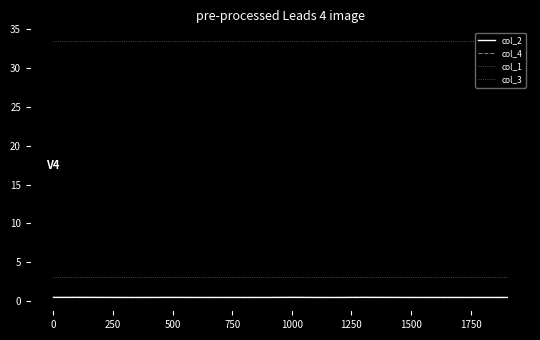

Reading right to left, list all the values displayed in this chart.

col_2: 0.5	0.5	0.5	0.5	0.5	0.5	0.5	0.5	0.5	0.5	0.5	0.5	0.5	0.5	0.5	0.5	0.5	0.5	0.5	0.5
col_4: 0.5	0.5	0.5	0.5	0.5	0.5	0.5	0.5	0.5	0.5	0.5	0.5	0.5	0.5	0.5	0.5	0.5	0.5	0.5	0.5
col_1: 3.1	3.1	3.1	3.1	3.1	3.1	3.1	3.1	3.1	3.1	3.1	3.1	3.1	3.1	3.1	3.1	3.1	3.1	3.1	3.1
col_3: 33.4	33.4	33.4	33.4	33.4	33.4	33.4	33.4	33.4	33.4	33.4	33.4	33.4	33.4	33.4	33.4	33.4	33.4	33.4	33.4